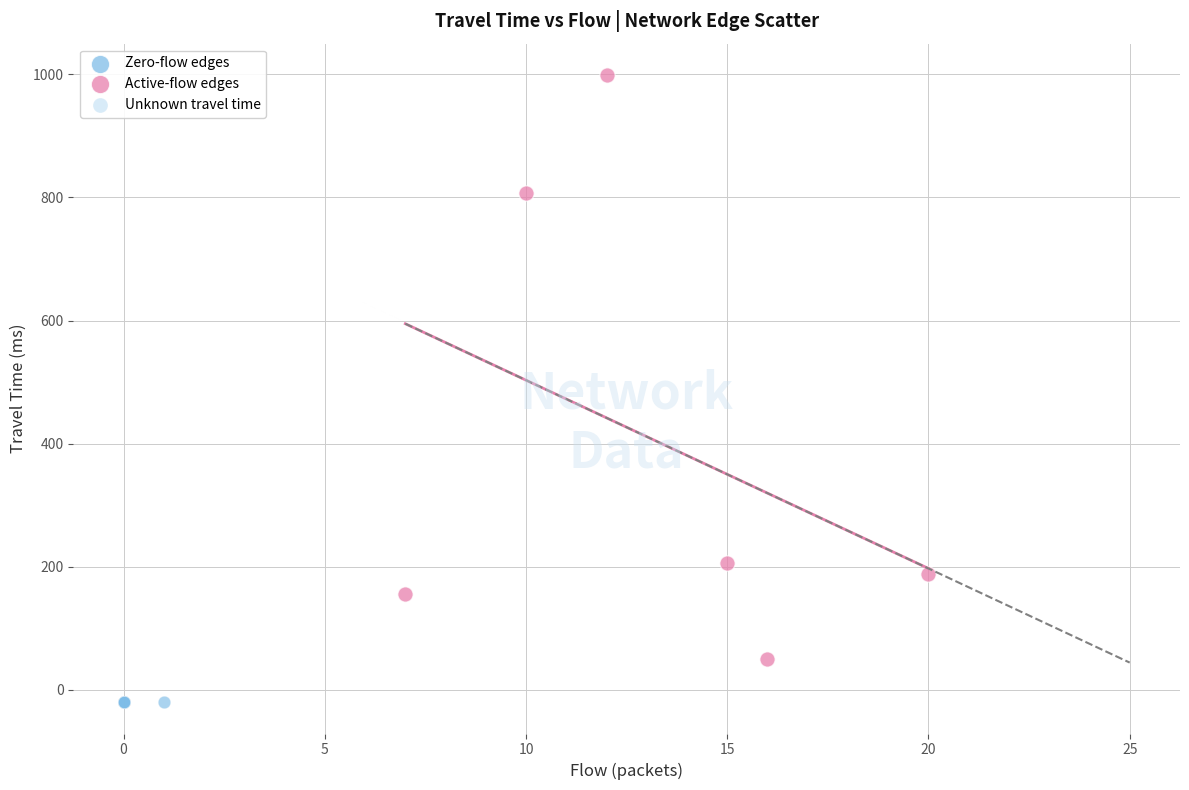

Which series reaches the minimum Y coordinate?

Unknown travel time